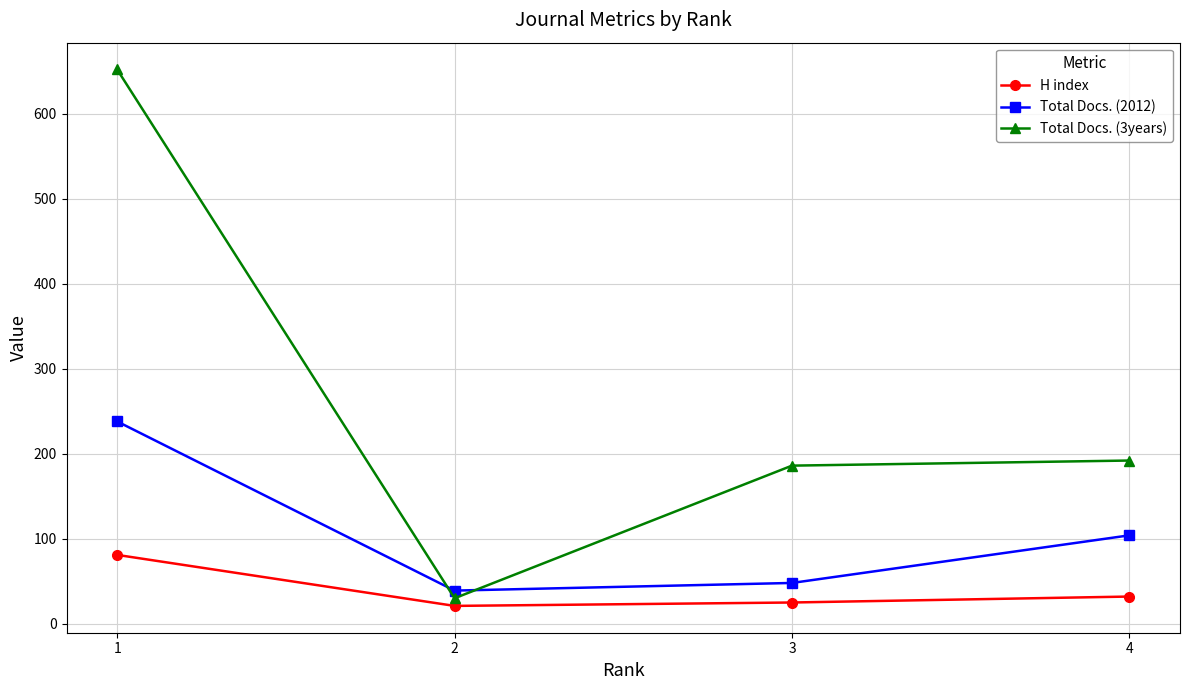

Is the value of H index at 2 greater than the value of Total Docs. (3years) at 2?

No